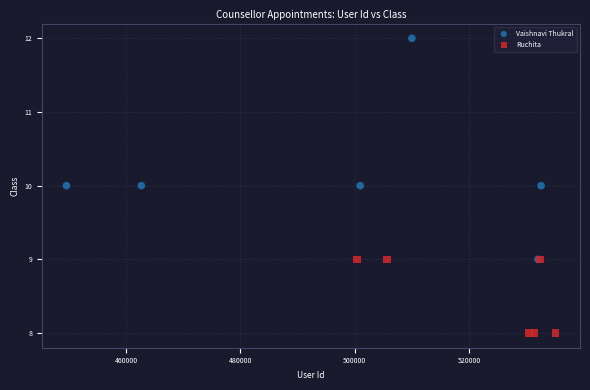

What are all the series names shown in the legend?

Vaishnavi Thukral, Ruchita